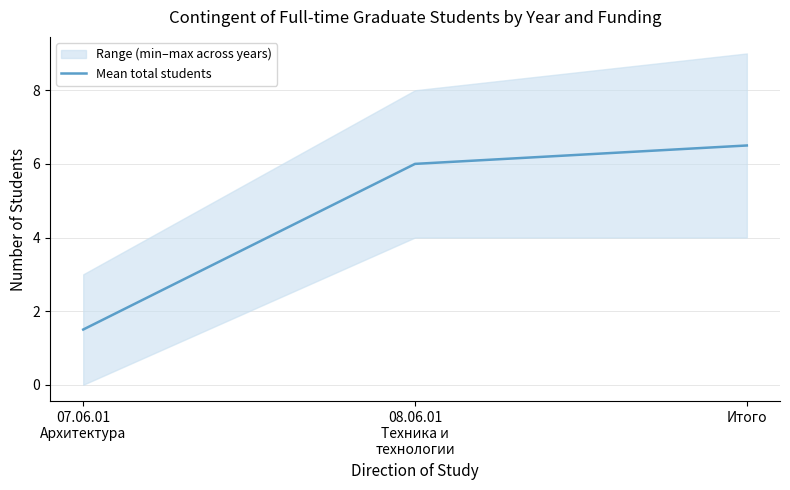

Reading left to right, what are all the values shown in this chart?

1.5	6.0	6.5